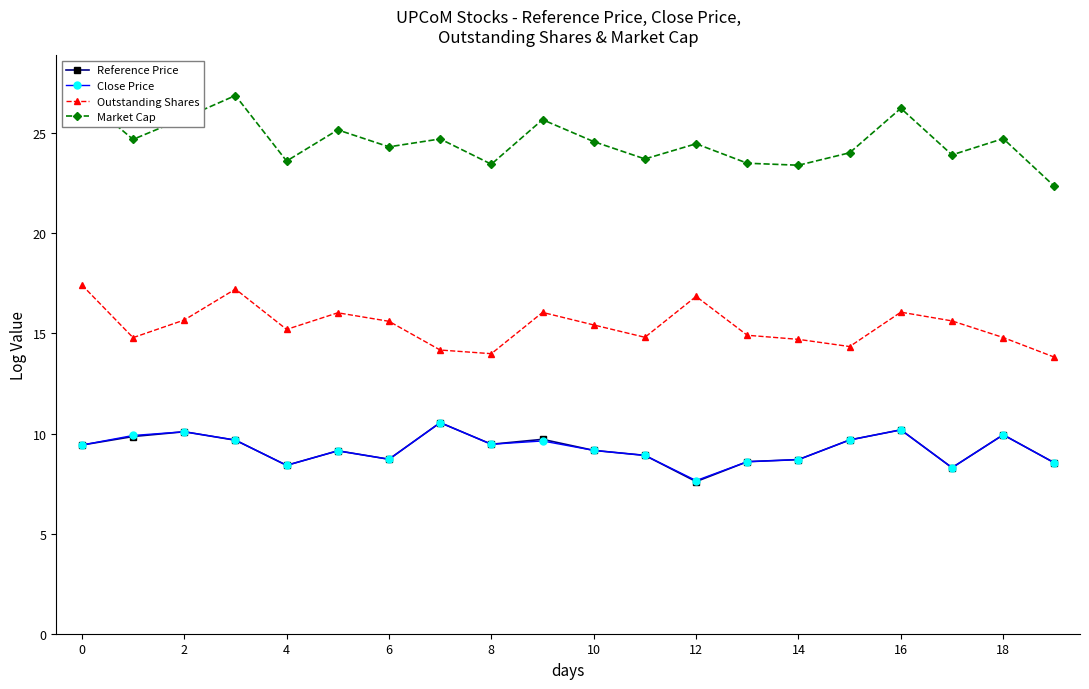

True or false: Outstanding Shares and Close Price cross at least once.

False